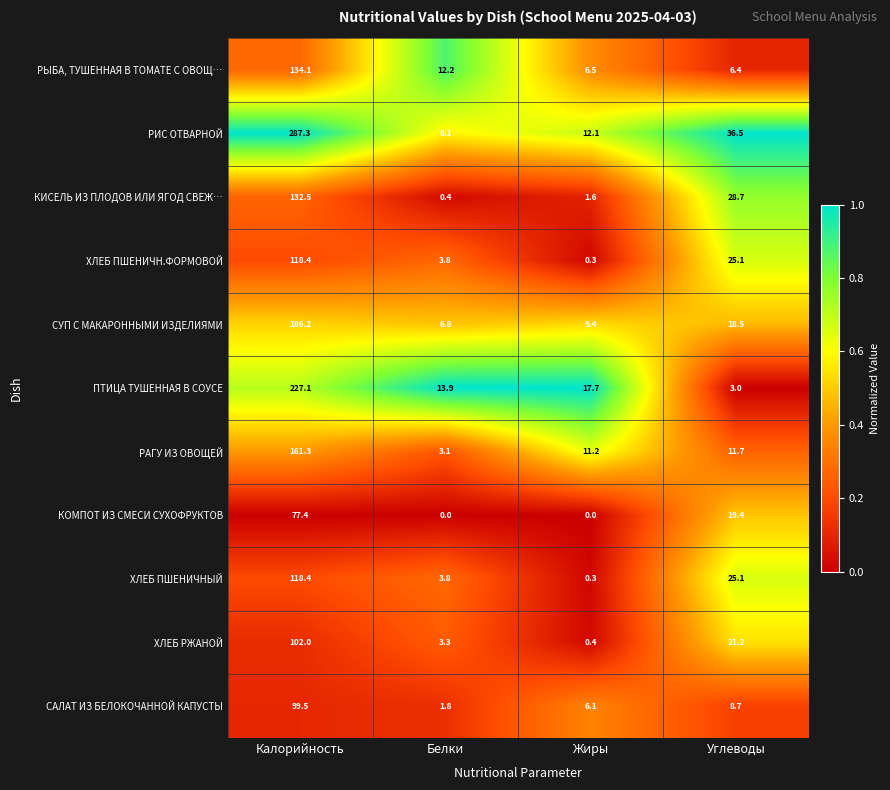

Is it true that САЛАТ ИЗ БЕЛОКОЧАННОЙ КАПУСТЫ equals 99.5 at Калорийность?

True